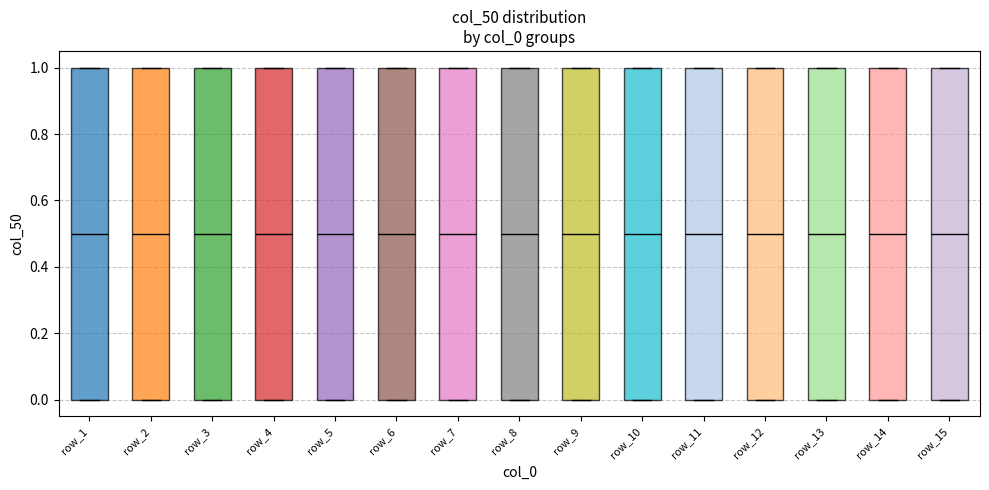

Where is the lower edge of the box for row_3 on the y-axis? The values are not printed on the chart, so give them approximately, as read against the axis.

0.0